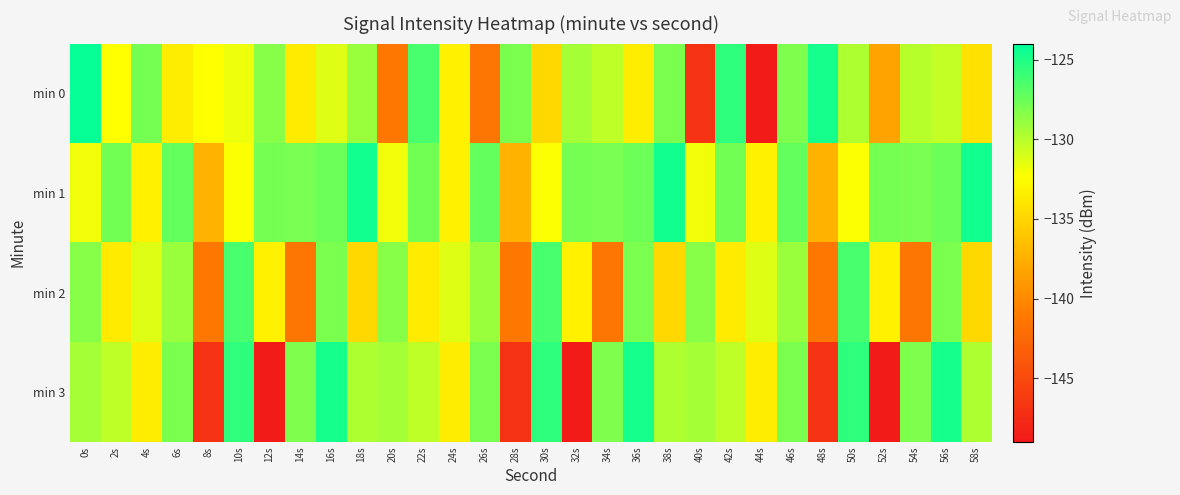

What is the difference between the highest and lowest values at 30s?

9.4